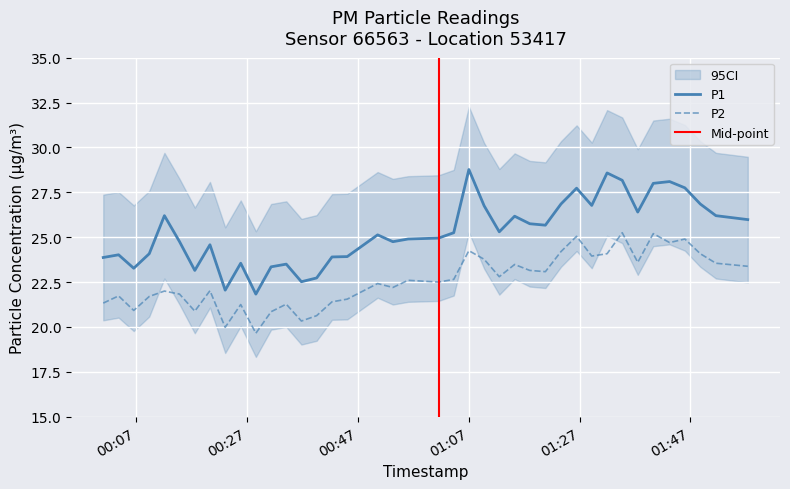

Which category has the lowest value in the P1 series?

2022-08-07T00:28:35